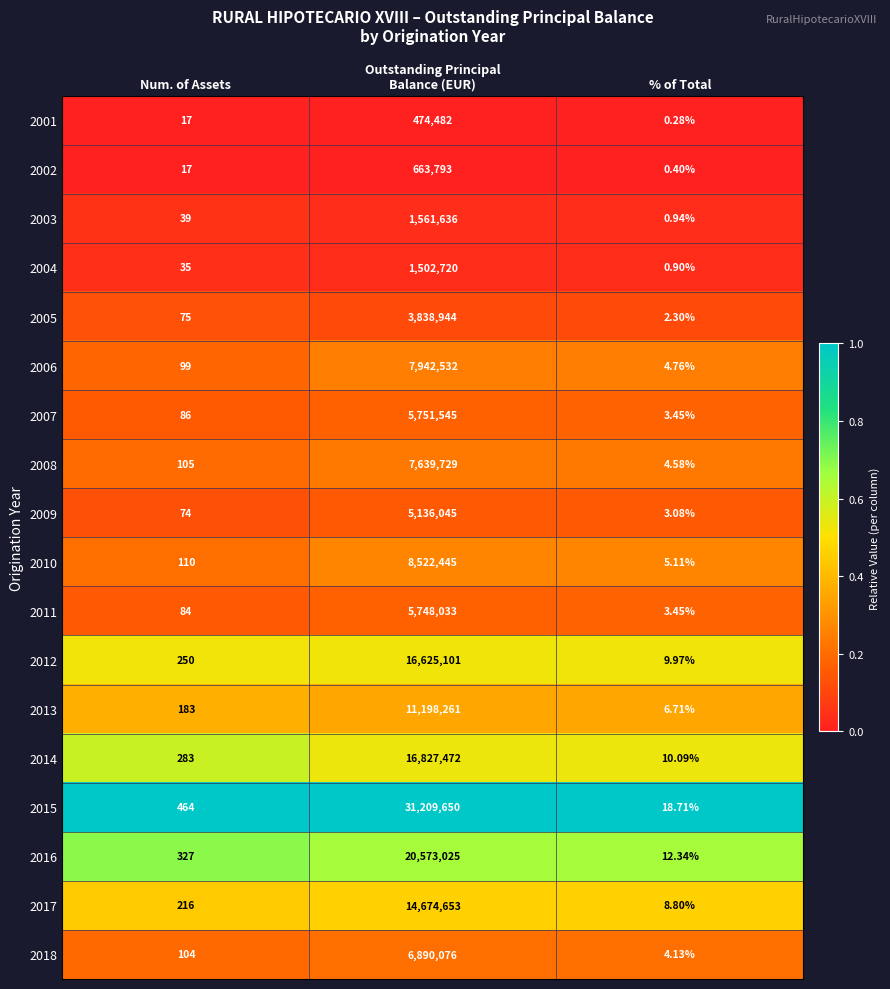

At which label is 2006 closest to 3971268?

Num. of Assets